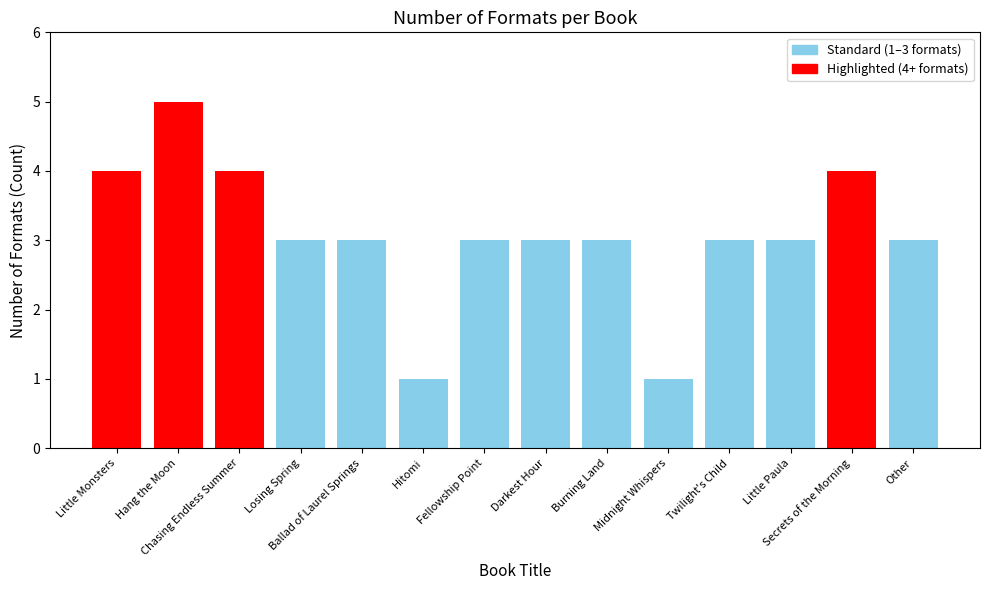

What position from the right is Ballad of Laurel Springs?

10